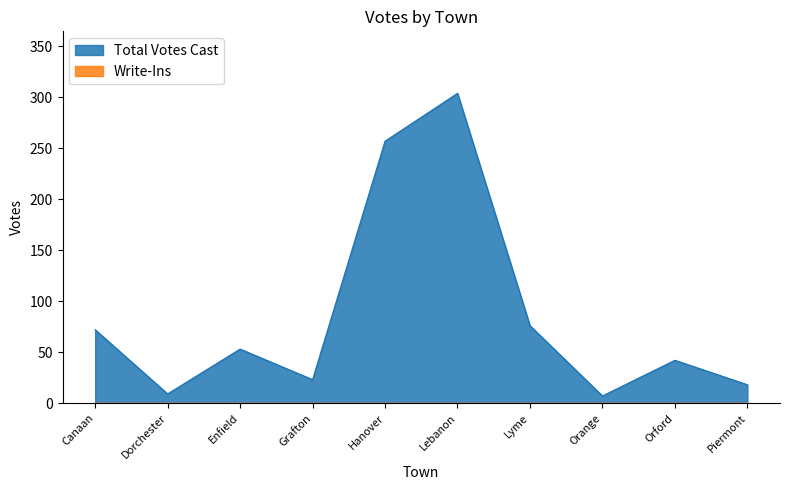

Rank the categories by value from highest to lowest.

Lebanon, Hanover, Lyme, Canaan, Enfield, Orford, Grafton, Piermont, Dorchester, Orange